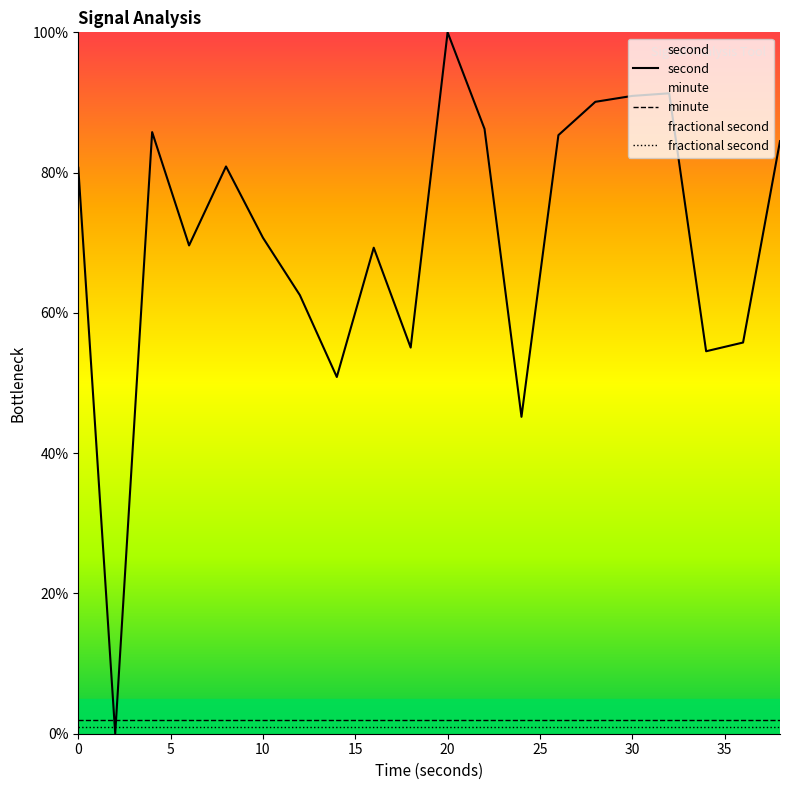

What is the total value across all series at 10?

73.7